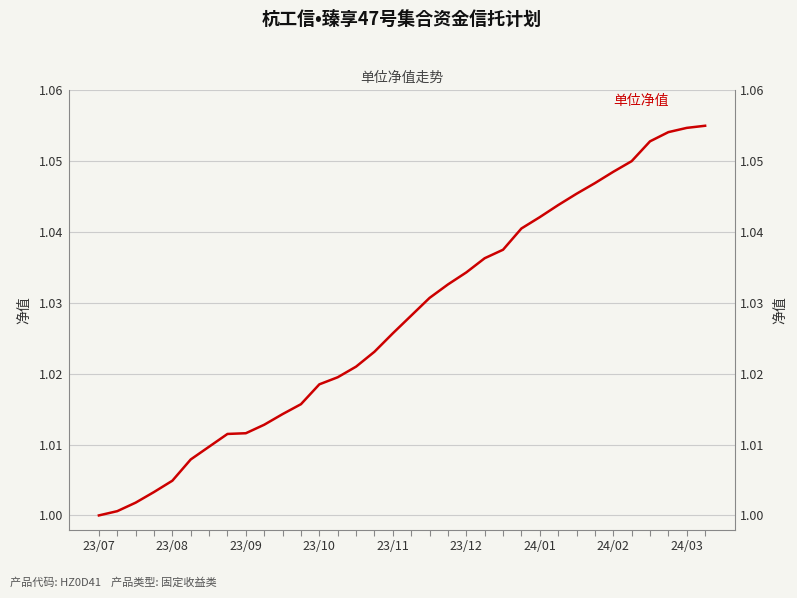

How many lines are shown in the chart?

1